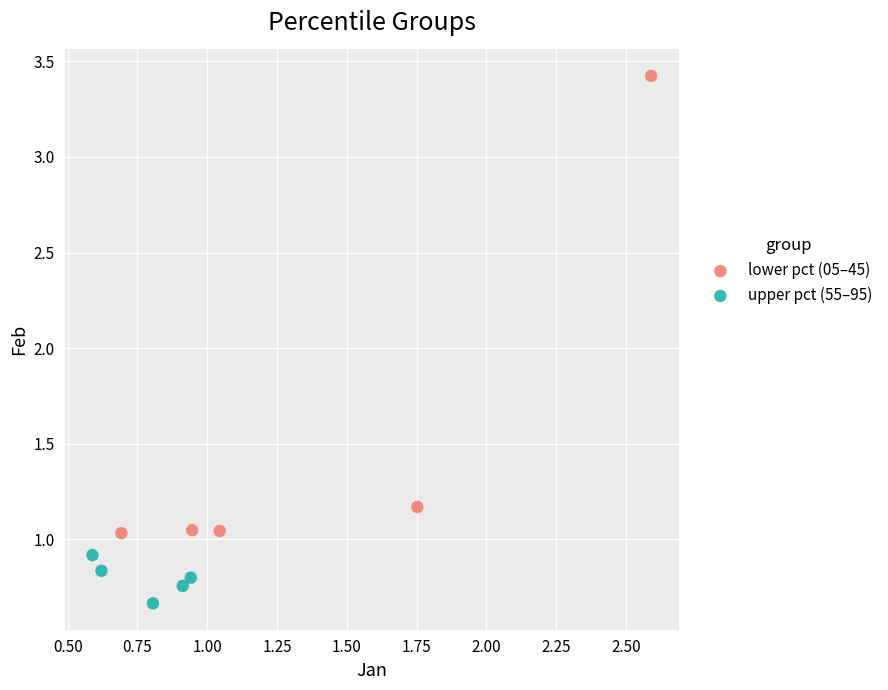

Which series contains the highest Y value?

lower pct (05–45)